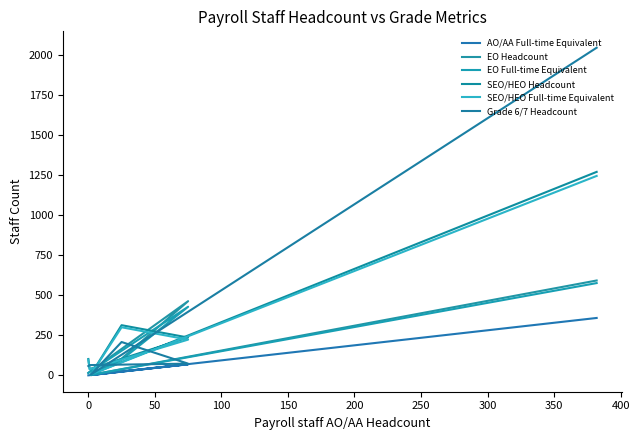

What is the average value of the EO Headcount series?

199.8